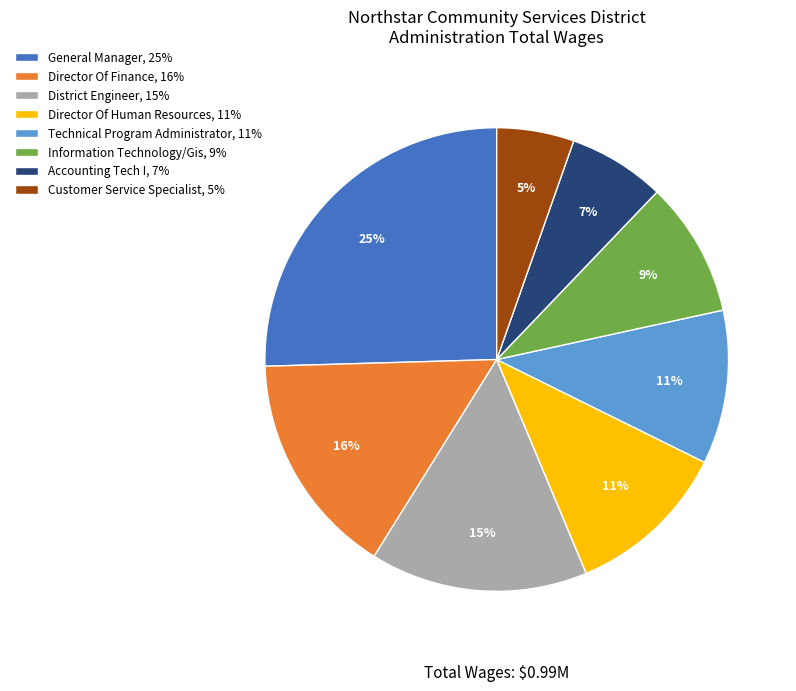

Between Information Technology/Gis, 9% and Director Of Finance, 16%, which is larger?

Director Of Finance, 16%